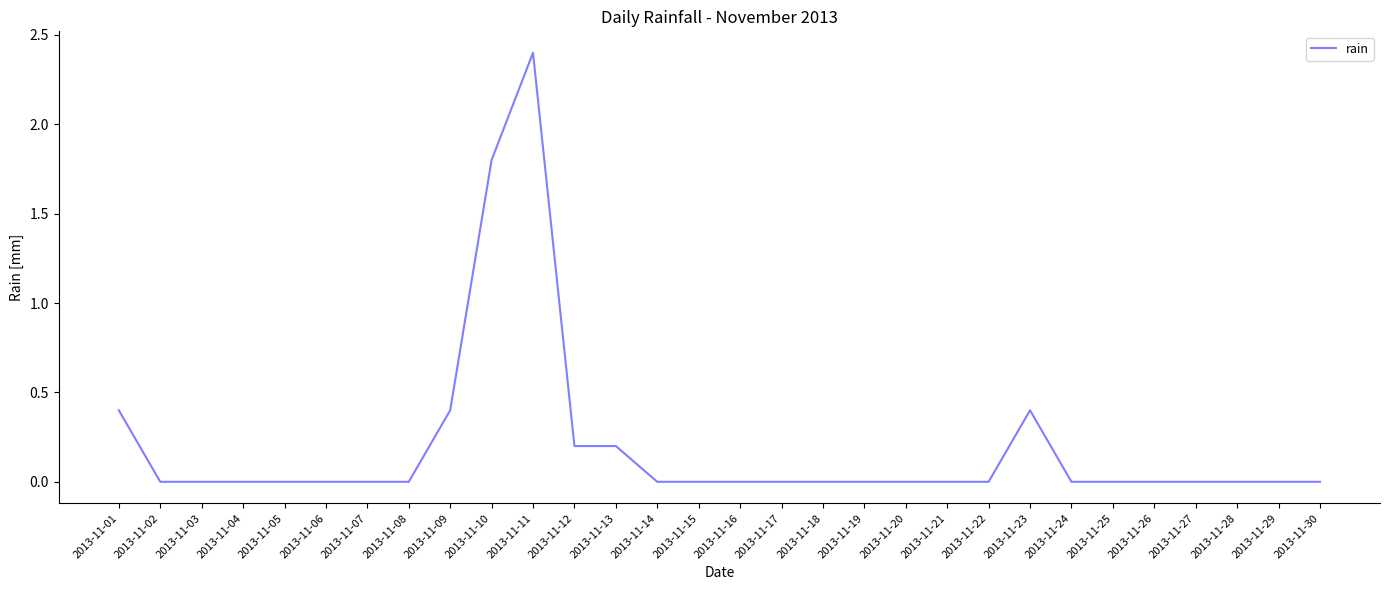

Between 2013-11-23 and 2013-11-06, which is larger?

2013-11-23